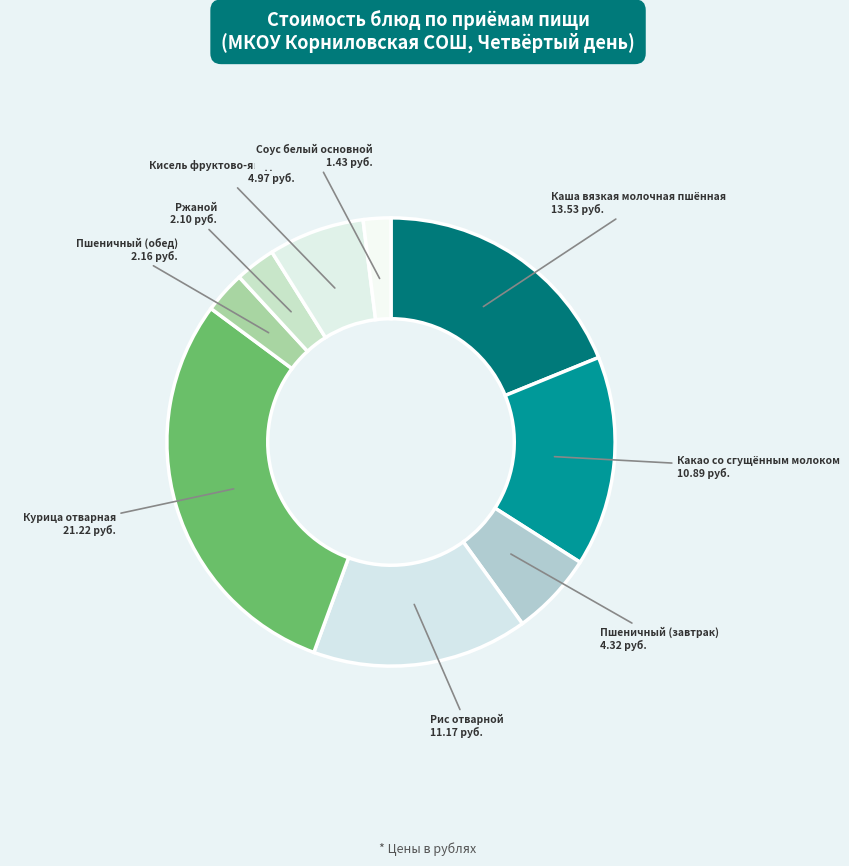

Do Какао со сгущённым молоком and Рис отварной together represent more than half of the pie?

No